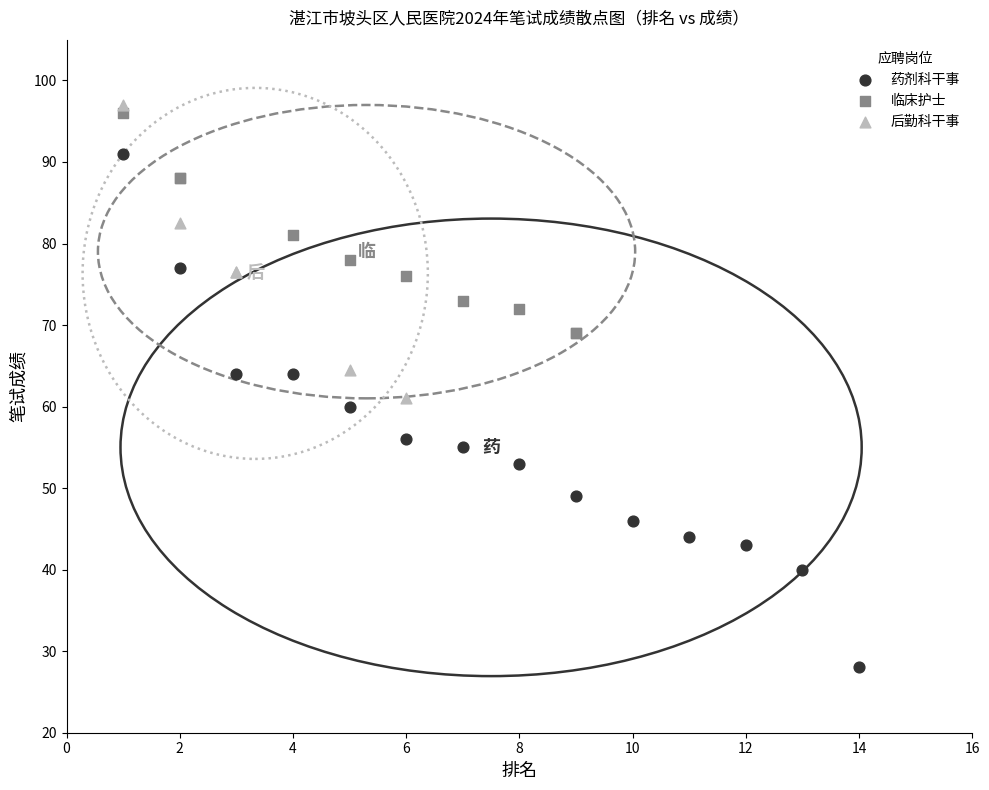

Which series has the widest spread of Y values?

药剂科干事